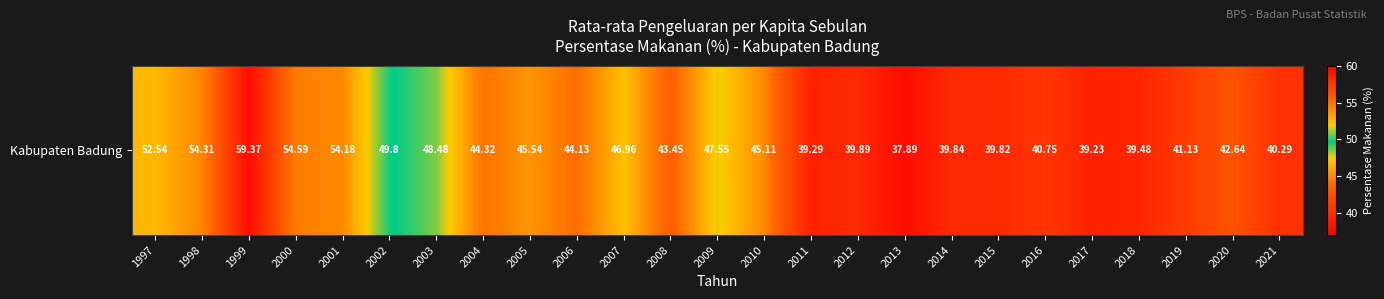

Between 2010 and 2014, which is larger?

2010